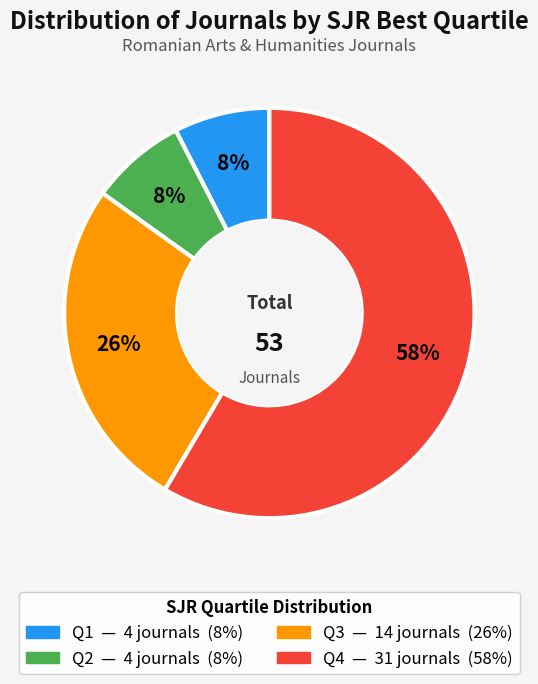

To the nearest percent, what percentage of the pie is Q3?

26%